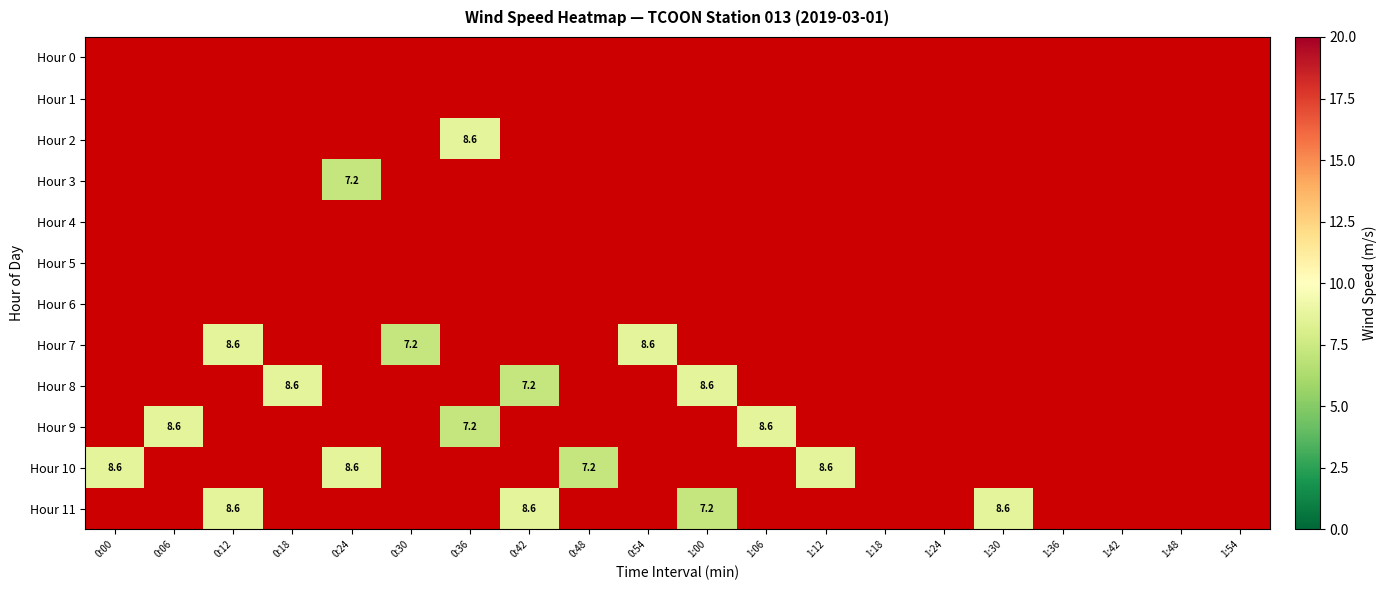

True or false: Hour 8 has a value of 8.6 at 1:00.

True